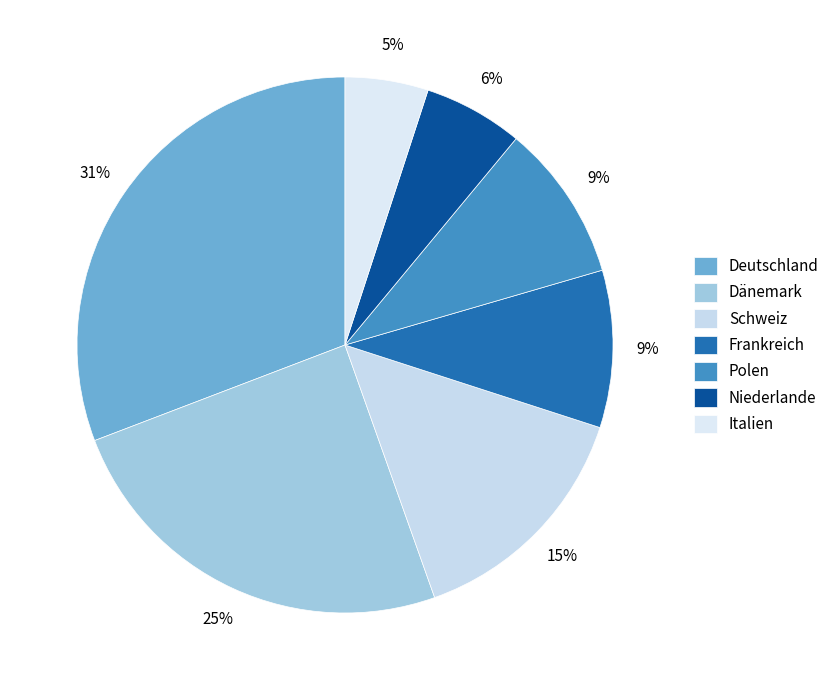

To the nearest percent, what percentage of the pie is Dänemark?

25%